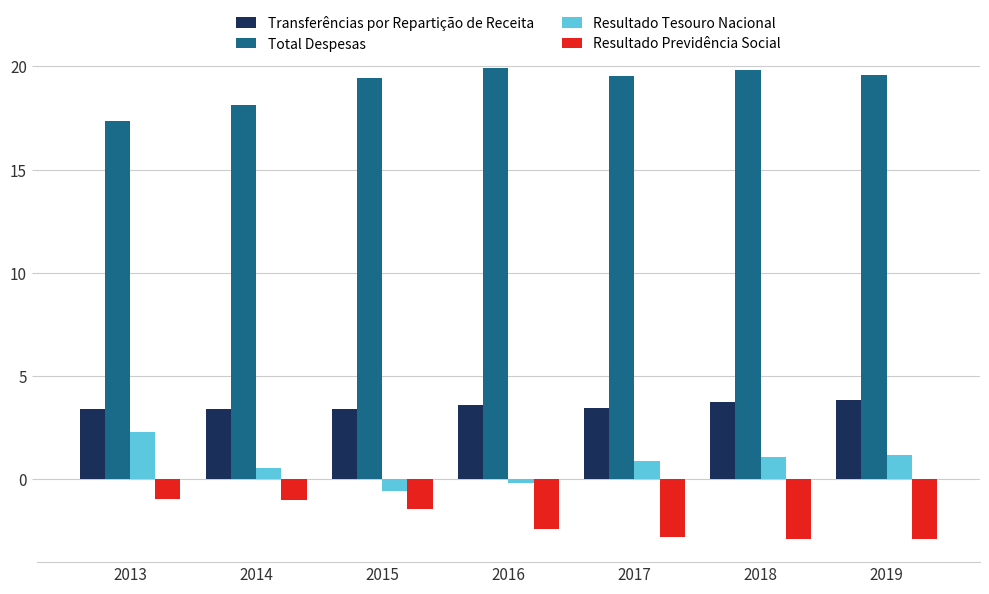

What are all the series names shown in the legend?

Transferências por Repartição de Receita, Total Despesas, Resultado Tesouro Nacional, Resultado Previdência Social